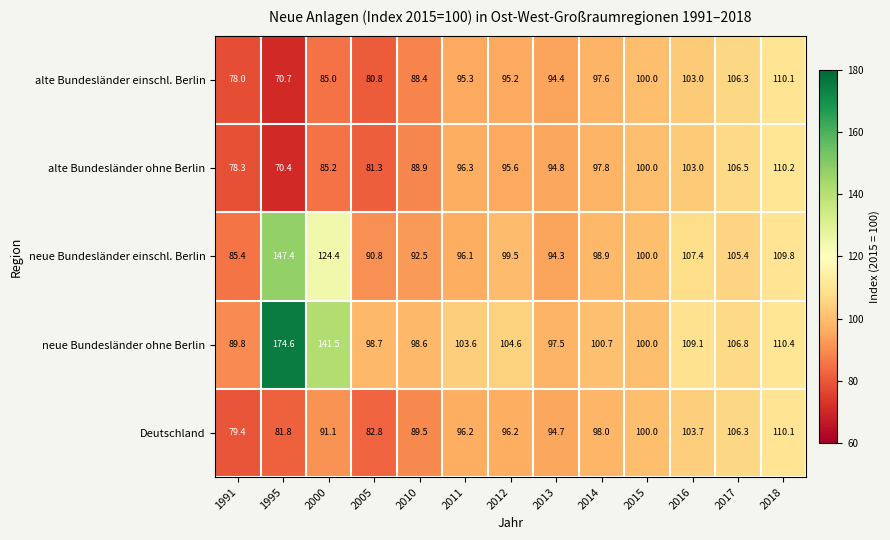

Rank the categories by neue Bundesländer einschl. Berlin value from lowest to highest.

1991, 2005, 2010, 2013, 2011, 2014, 2012, 2015, 2017, 2016, 2018, 2000, 1995